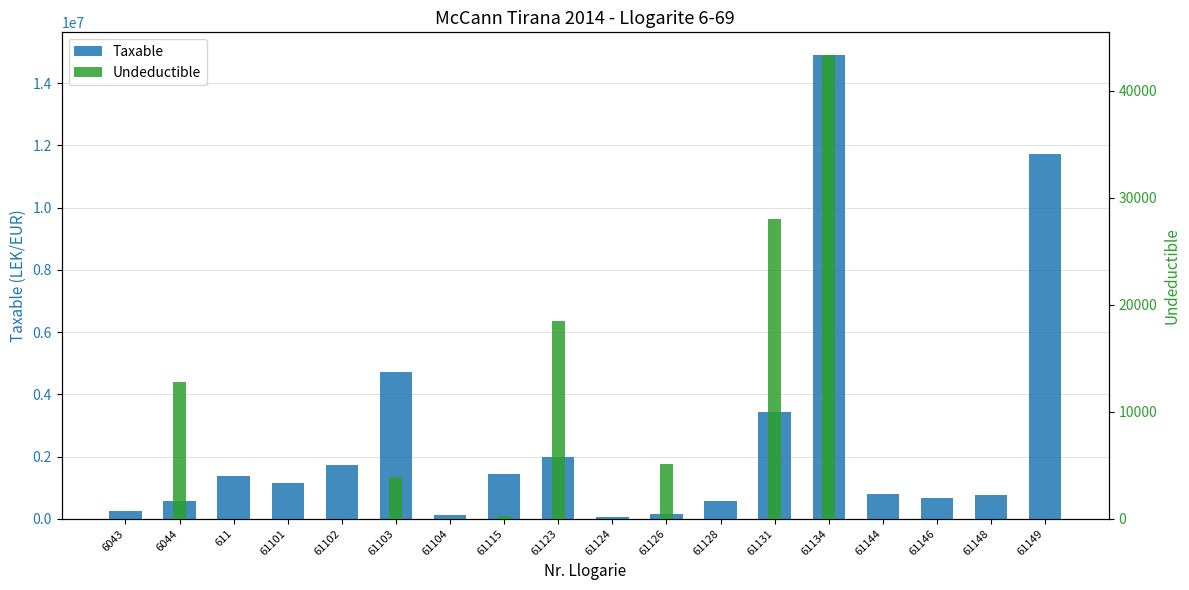

At how many categories does at least one series exceed 3995855?

3